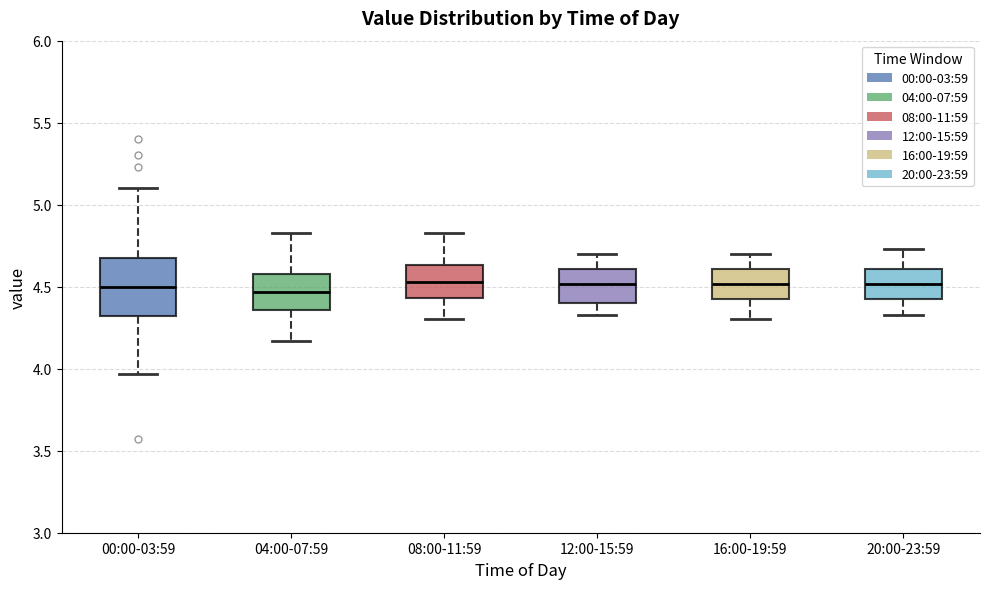

Reading left to right, read every box against the y-axis: the position of its median line, the range the box covers, and the ends of its whiskers. The values are not printed on the chart, so give them approximately, as read against the axis.

00:00-03:59: median 4.50, box 4.30 to 4.70, whiskers 3.95 to 5.10
04:00-07:59: median 4.45, box 4.35 to 4.60, whiskers 4.15 to 4.85
08:00-11:59: median 4.55, box 4.45 to 4.65, whiskers 4.30 to 4.85
12:00-15:59: median 4.50, box 4.40 to 4.60, whiskers 4.35 to 4.70
16:00-19:59: median 4.50, box 4.40 to 4.60, whiskers 4.30 to 4.70
20:00-23:59: median 4.50, box 4.40 to 4.60, whiskers 4.35 to 4.75